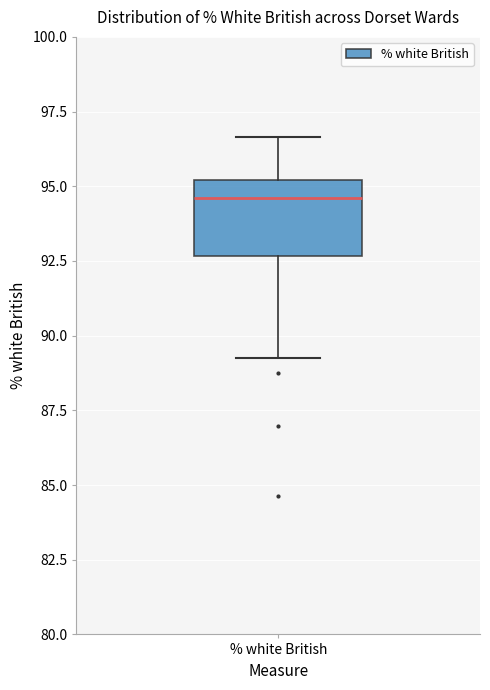

Read this box plot against the y-axis: the position of the median line, the range covered by the box, and the ends of both whiskers. The values are not printed on the chart, so give them approximately, as read against the axis.

median 94.5, box 92.5 to 95.0, whiskers 89.5 to 96.5